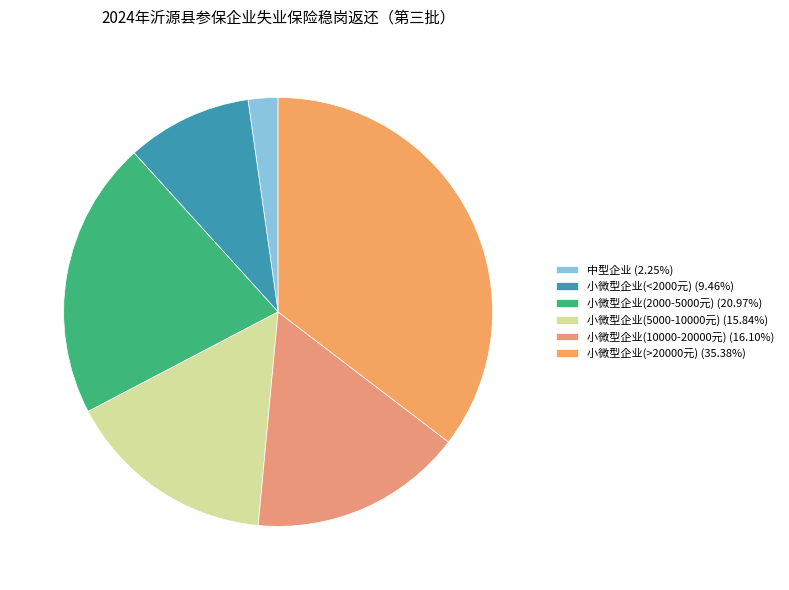

How many slices are in this pie chart?

6